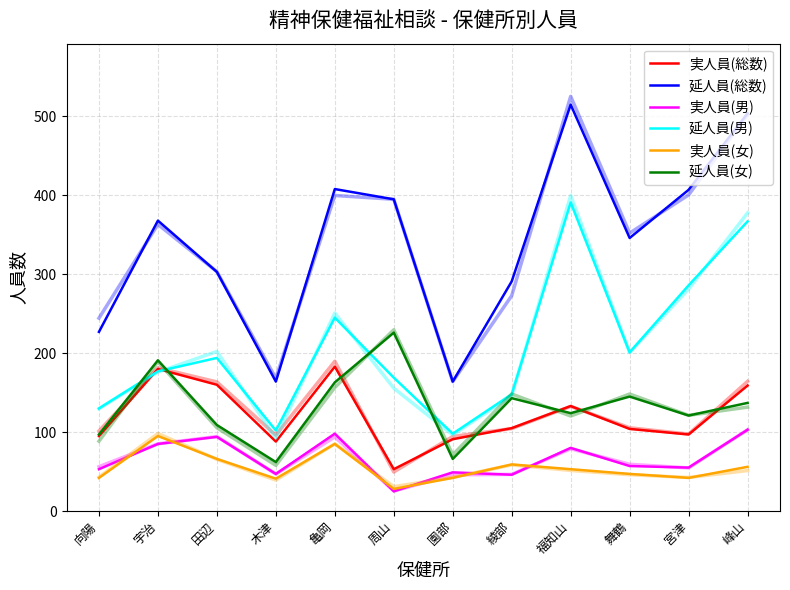

Rank the series by their maximum value, from lowest to highest.

実人員(女), 実人員(男), 実人員(総数), 延人員(女), 延人員(男), 延人員(総数)